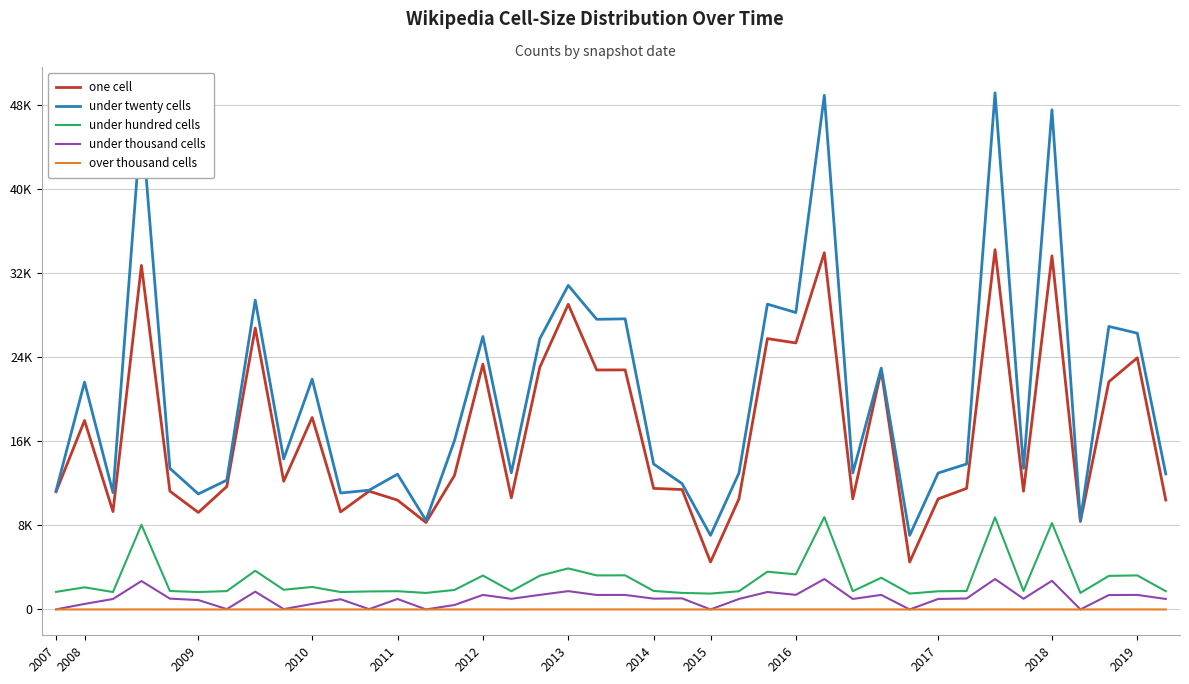

True or false: under hundred cells has more than 2 interior local peaks.

True